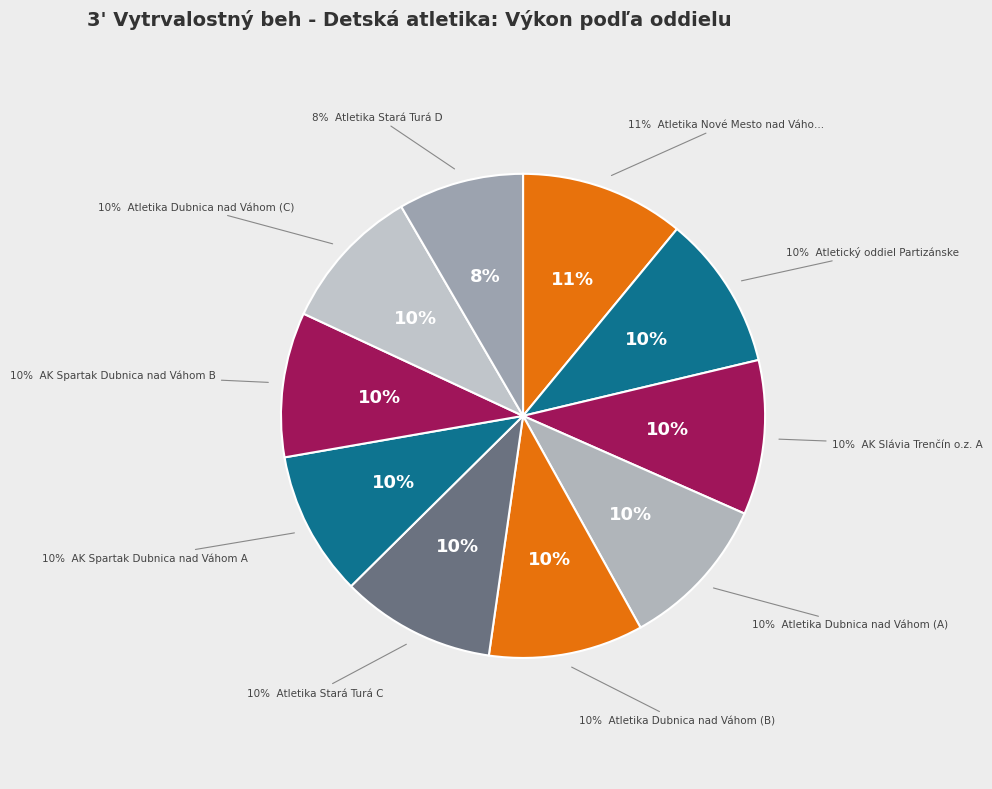

Which category has the biggest portion of the pie?

Atletika Nové Mesto nad Váhom A